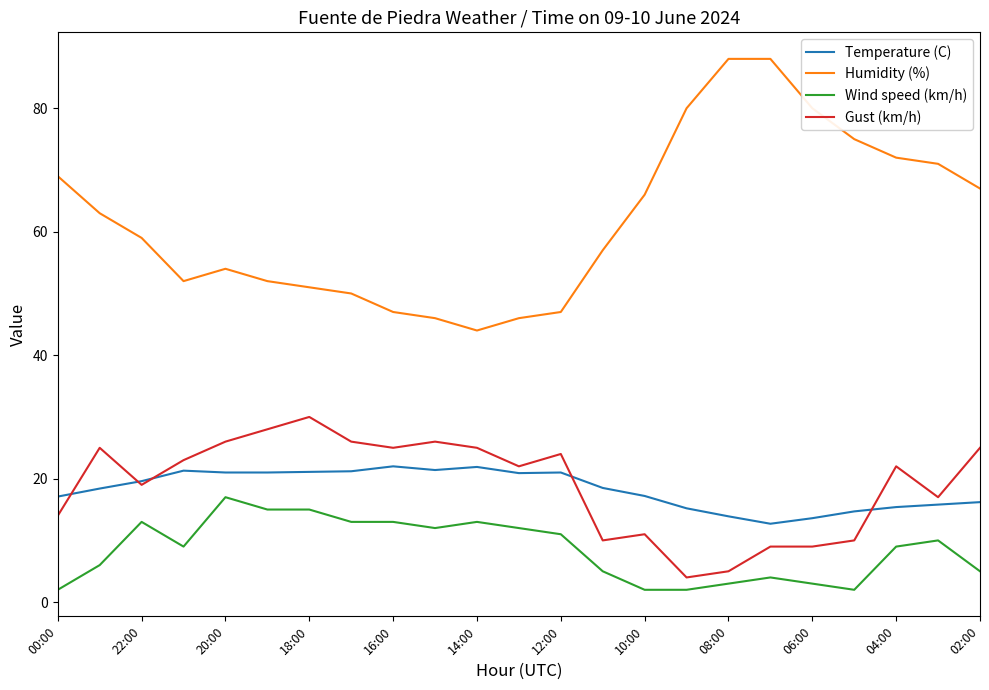

True or false: Wind speed (km/h) and Temperature (C) intersect in this chart.

False